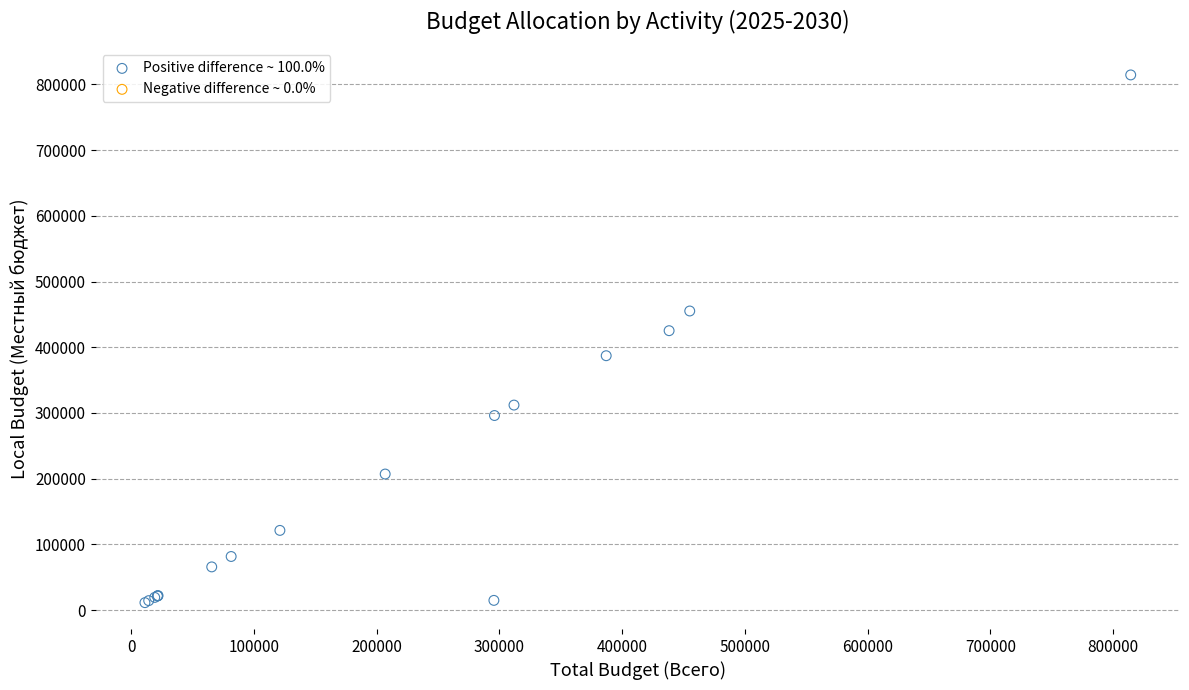

What Y value in the scatter plot is closest to 412833?

425164